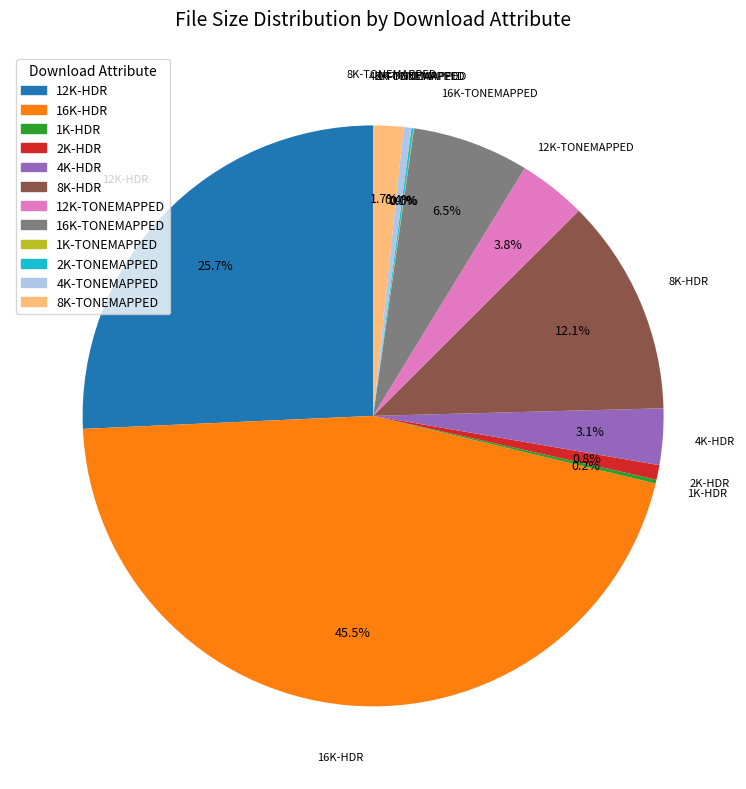

Which category has the biggest portion of the pie?

16K-HDR